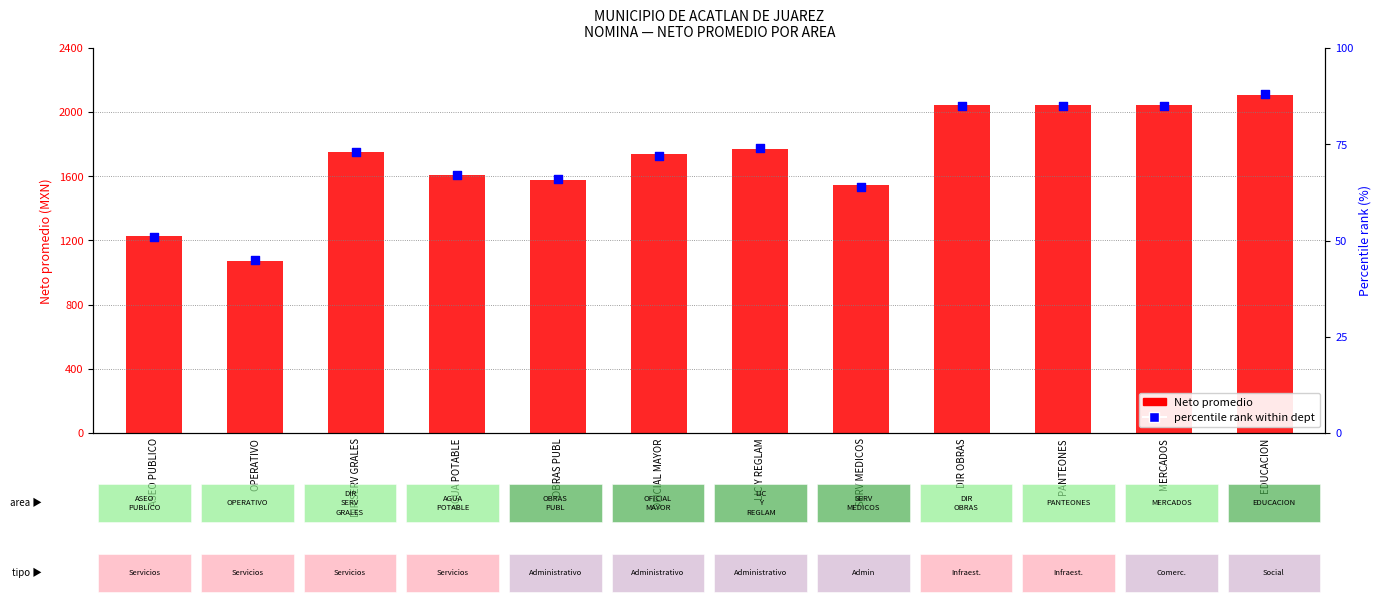

Which series has the widest spread of Y values?

Neto promedio